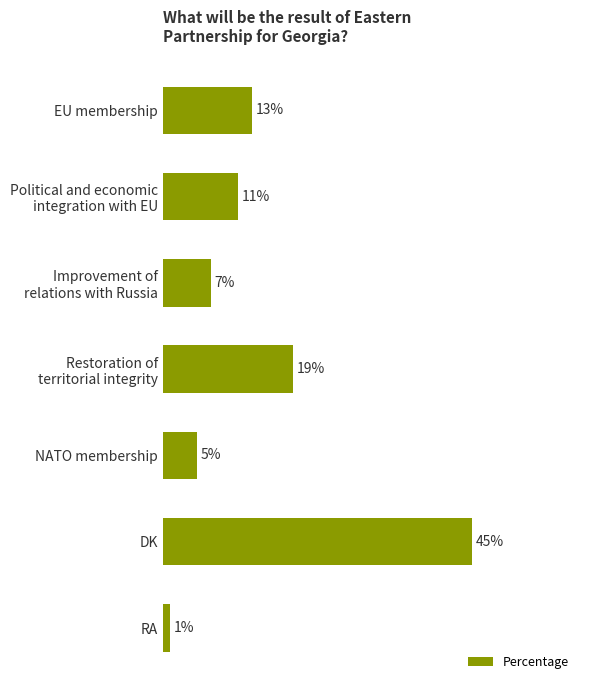

At which category does the chart reach its peak across all series?

DK